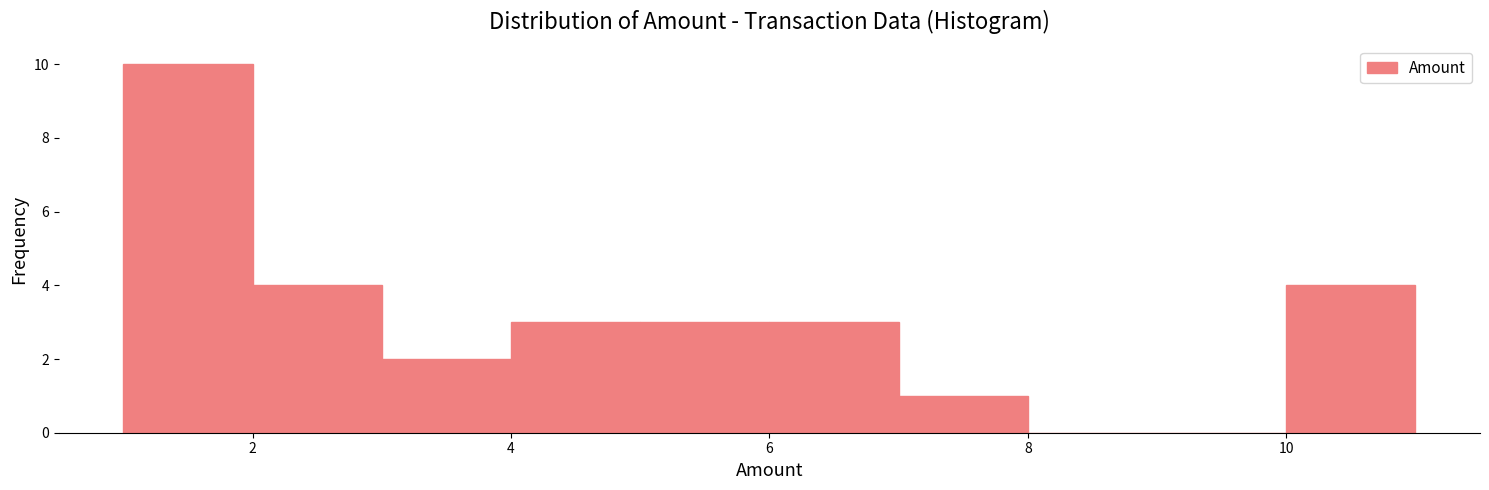

What is the height of the bar covering 5 to 6 on the x-axis? The values are not printed on the chart, so give them approximately, as read against the axis.

3